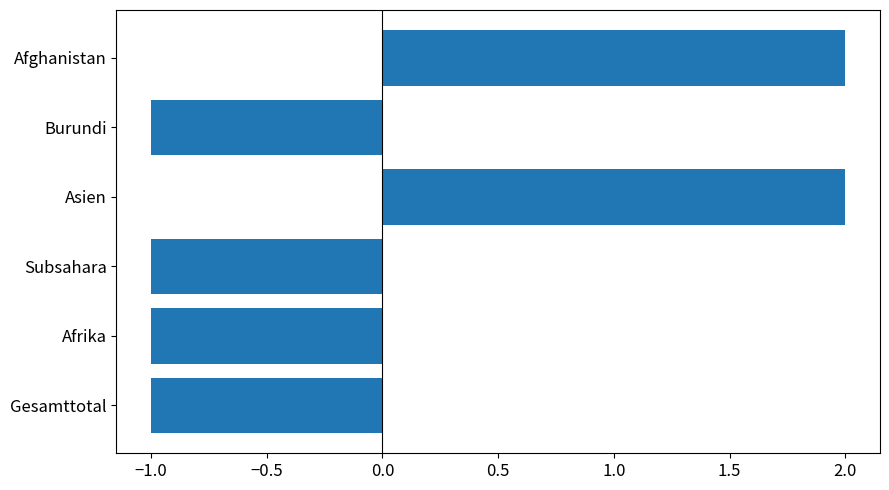

True or false: the data shows 3 at Afghanistan.

False